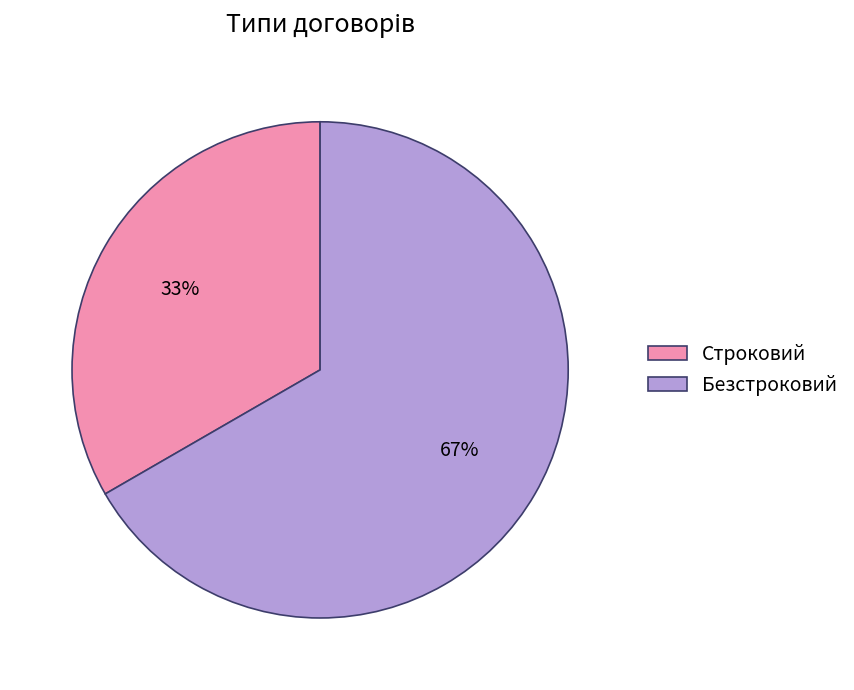

To the nearest percent, what is the average slice percentage?

50%